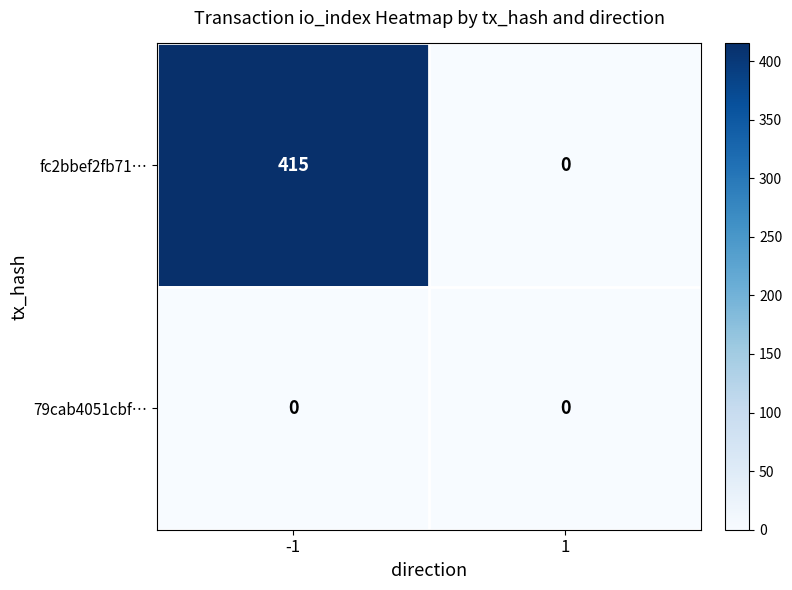

Rank the series by their maximum value, from lowest to highest.

79cab4051cbf…, fc2bbef2fb71…